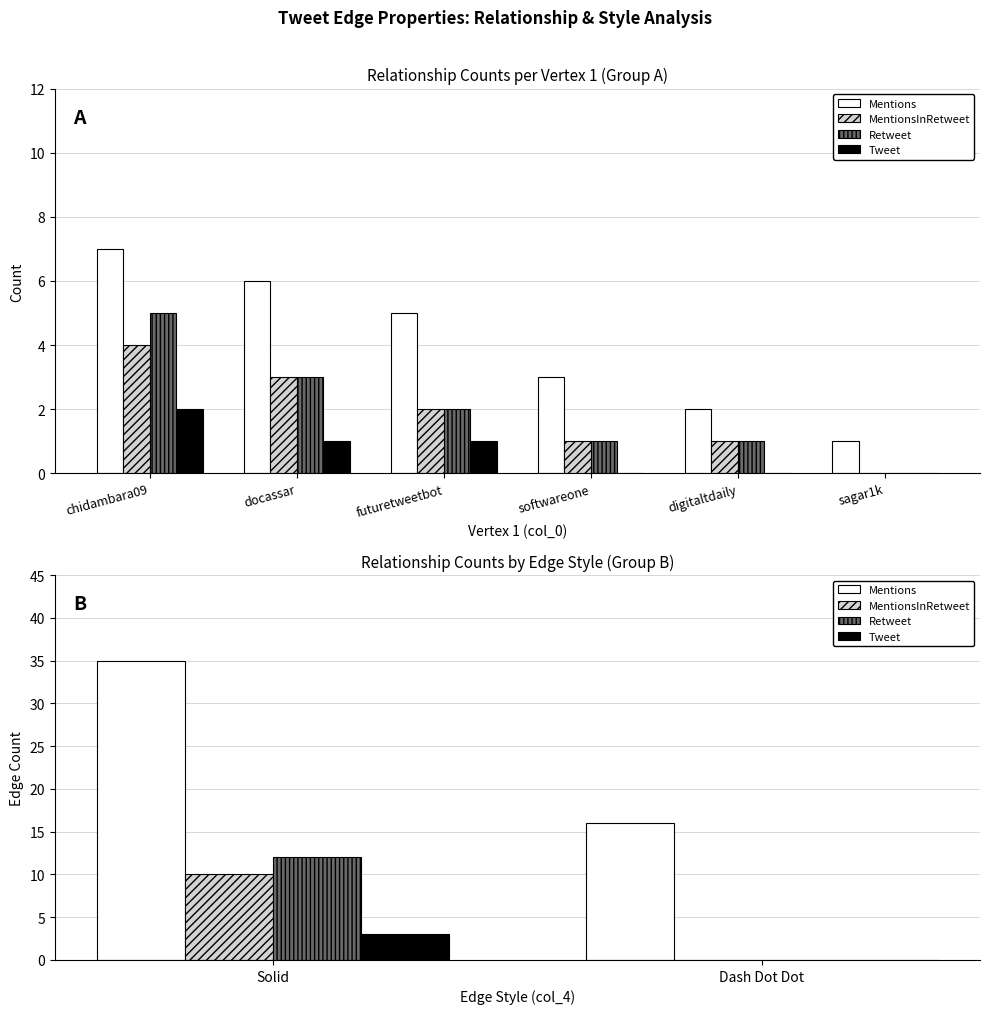

How many groups of bars are there?

2